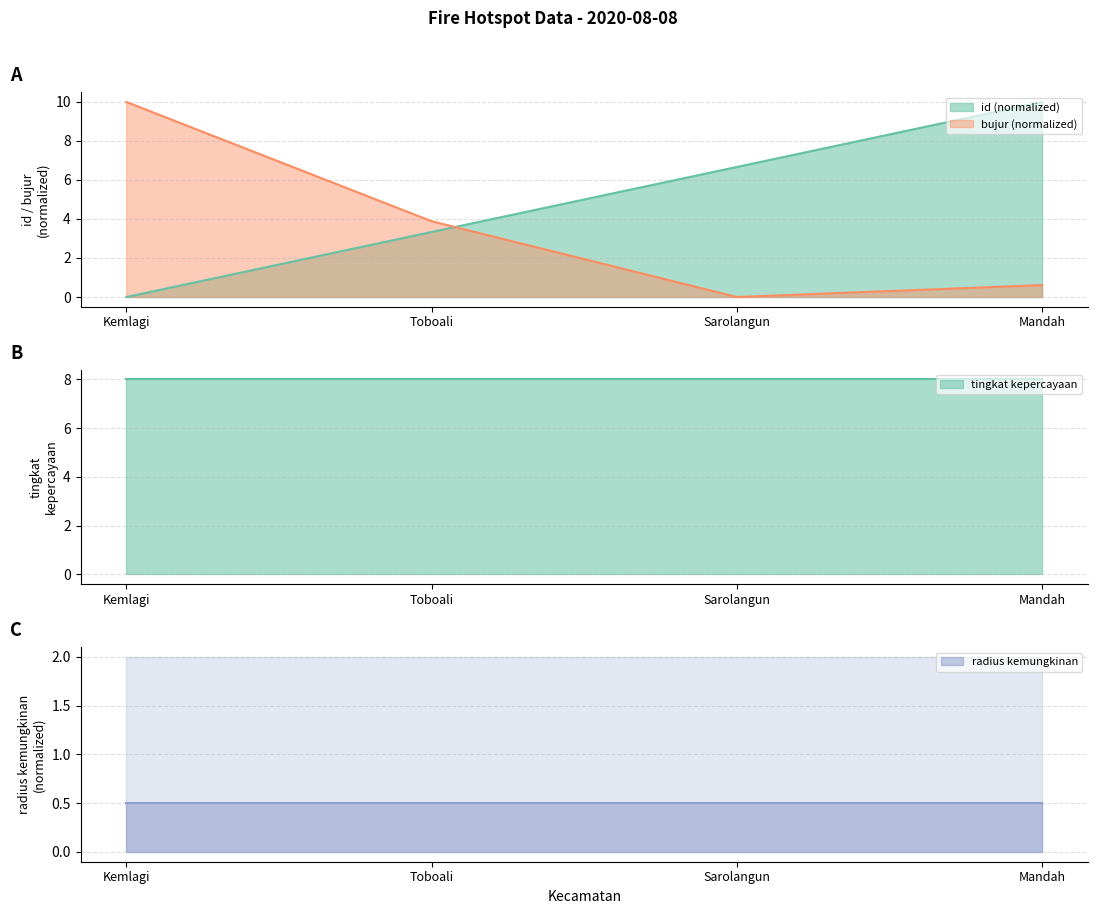

The id series shows 7.0 at Mandah. True or false?

False